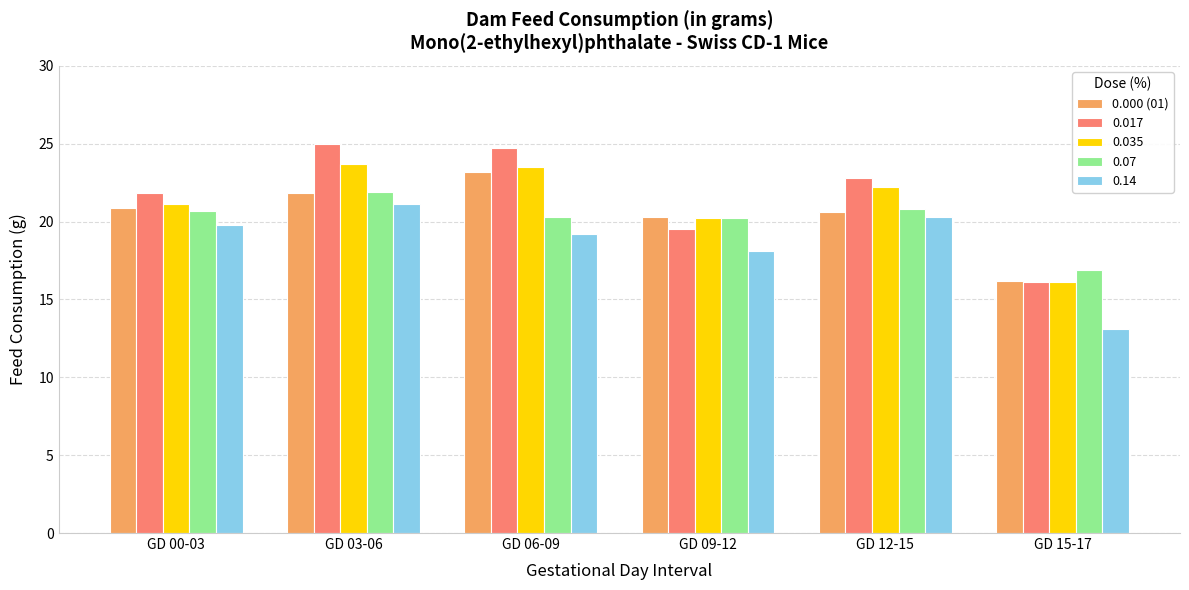

What is the average value of the 0.017 series?

21.7